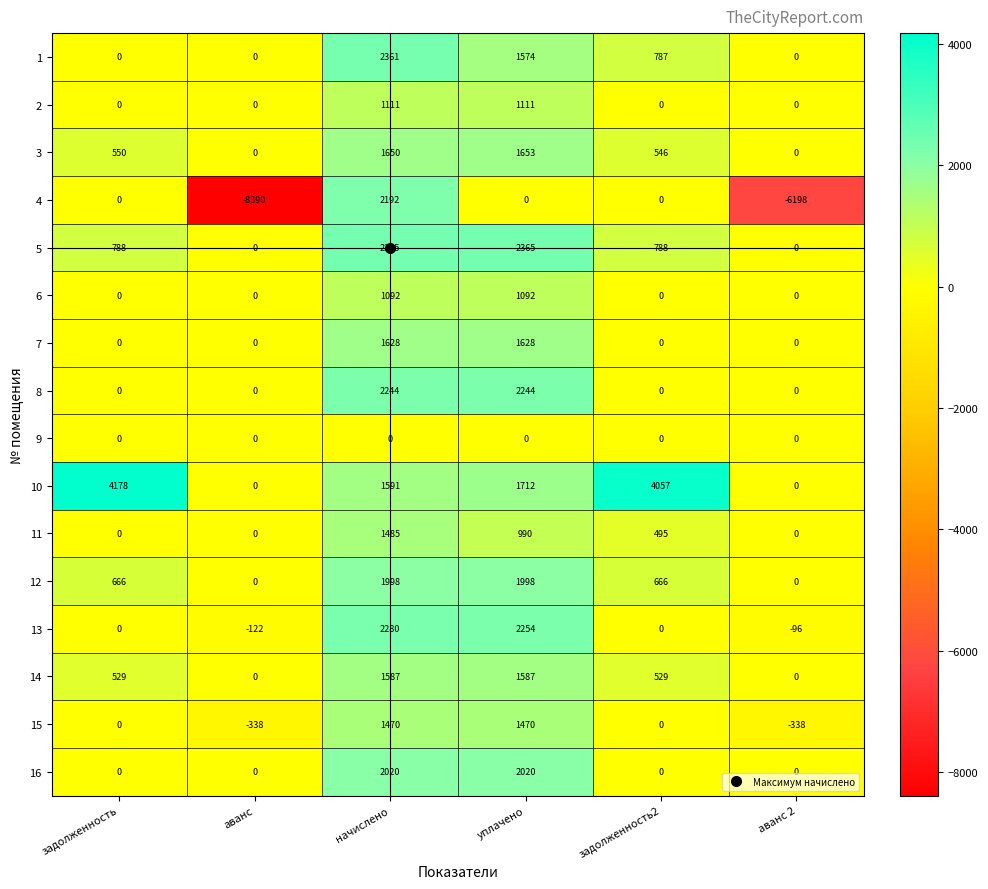

What is the sum of all 14 values?

4232